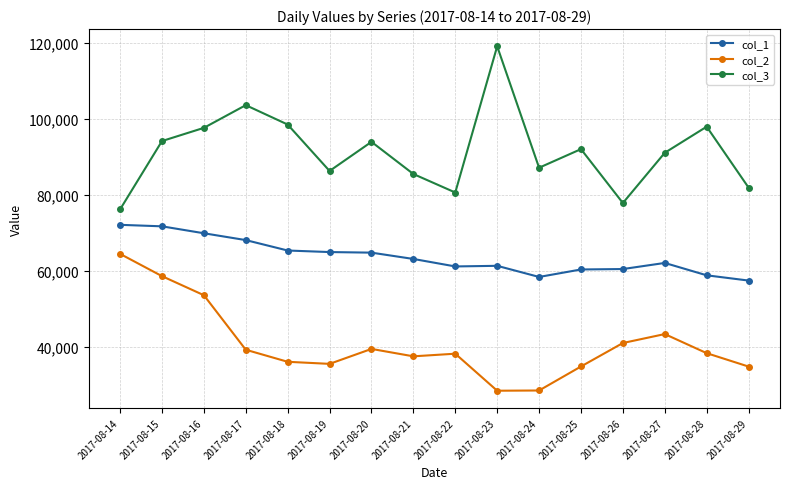

What is the minimum value shown in the chart?

28469